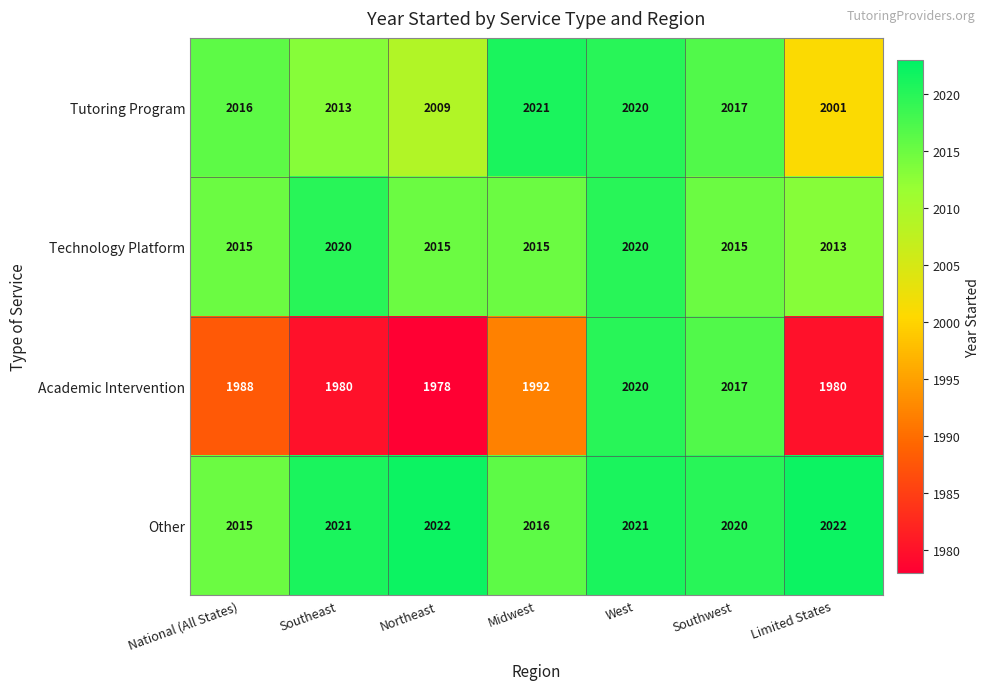

Between Southeast and Northeast, which series saw the biggest shift?

Technology Platform